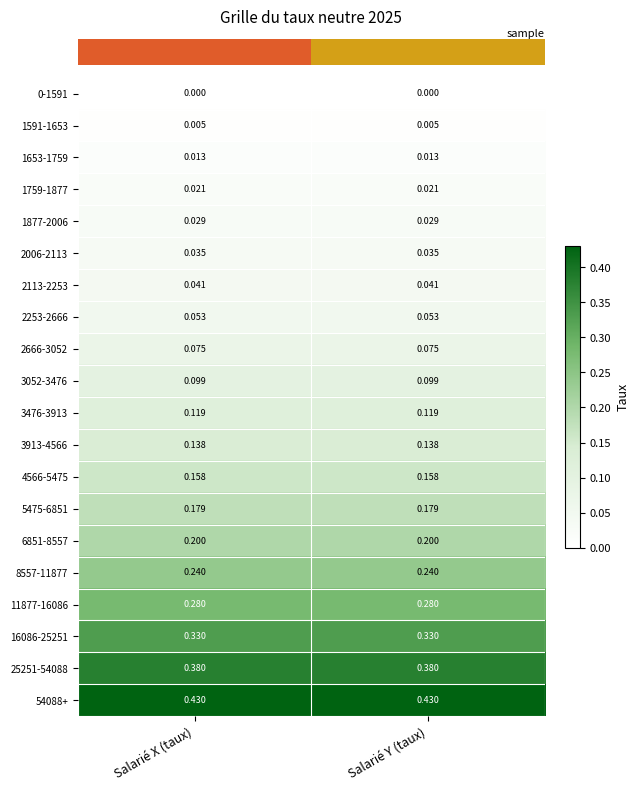

Is the value of 1759-1877 at Salarié Y (taux) greater than the value of 2666-3052 at Salarié Y (taux)?

No